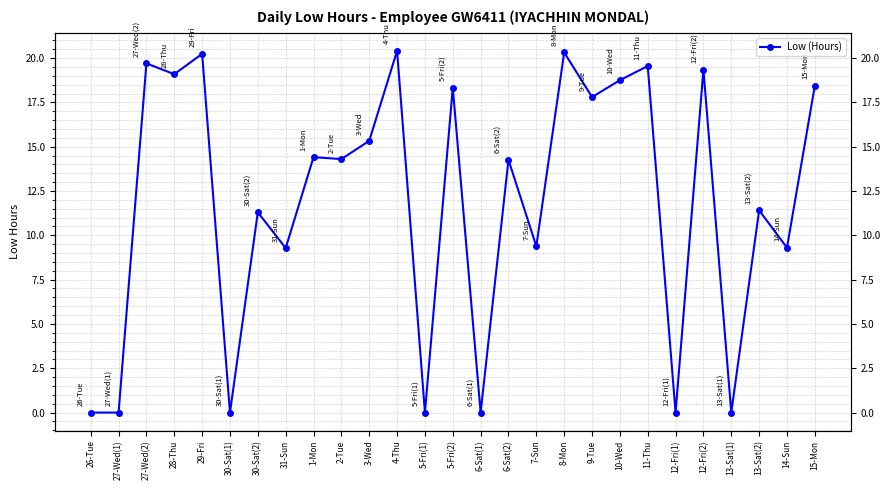

How many data points are above 14?

15